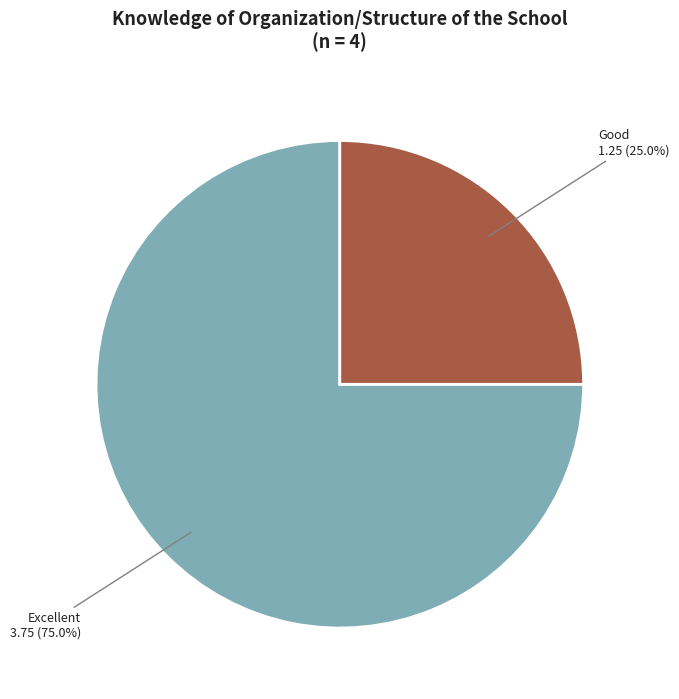

Is there any slice that represents more than half of the pie?

Yes